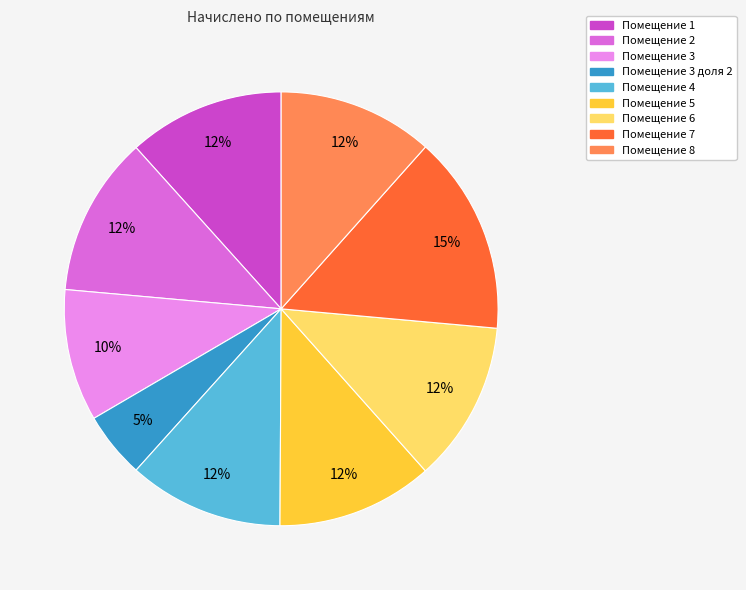

Is there any slice that represents more than half of the pie?

No